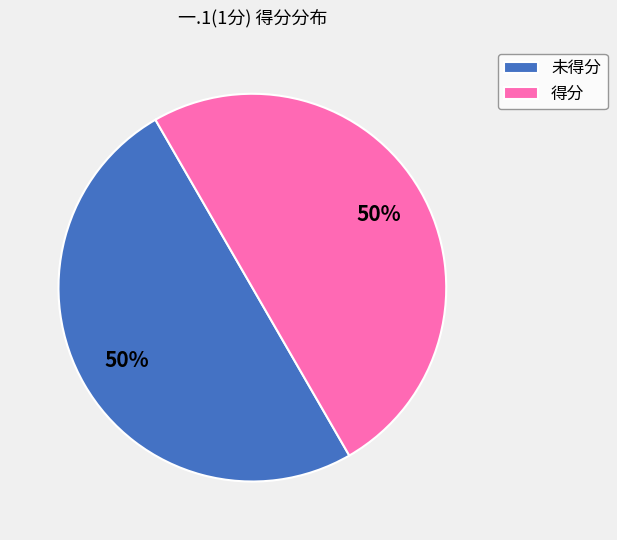

To the nearest percent, what is the combined percentage of 得分 and 未得分?

100%